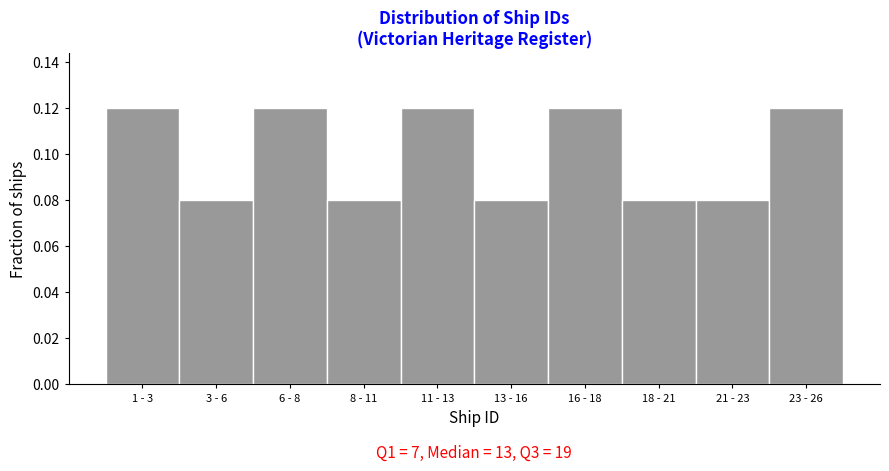

How many values are between 0 and 1?

10